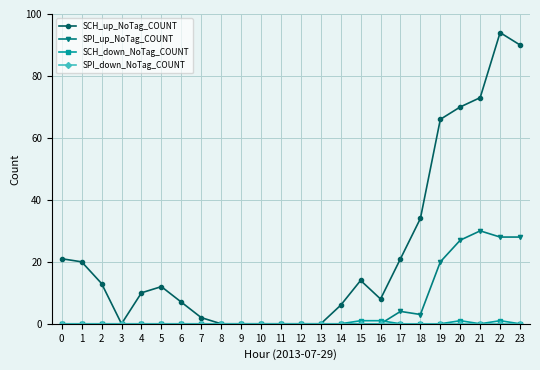

Where is SCH_up_NoTag_COUNT nearest to the value 47?

18